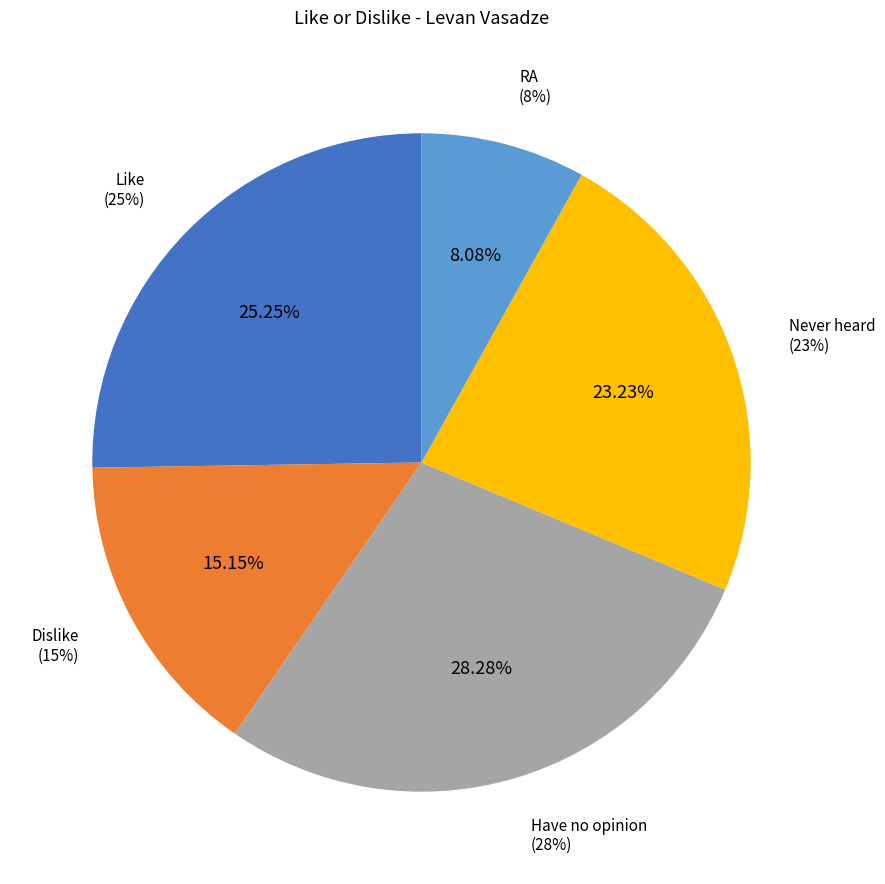

To the nearest percent, what is the average slice percentage?

20%